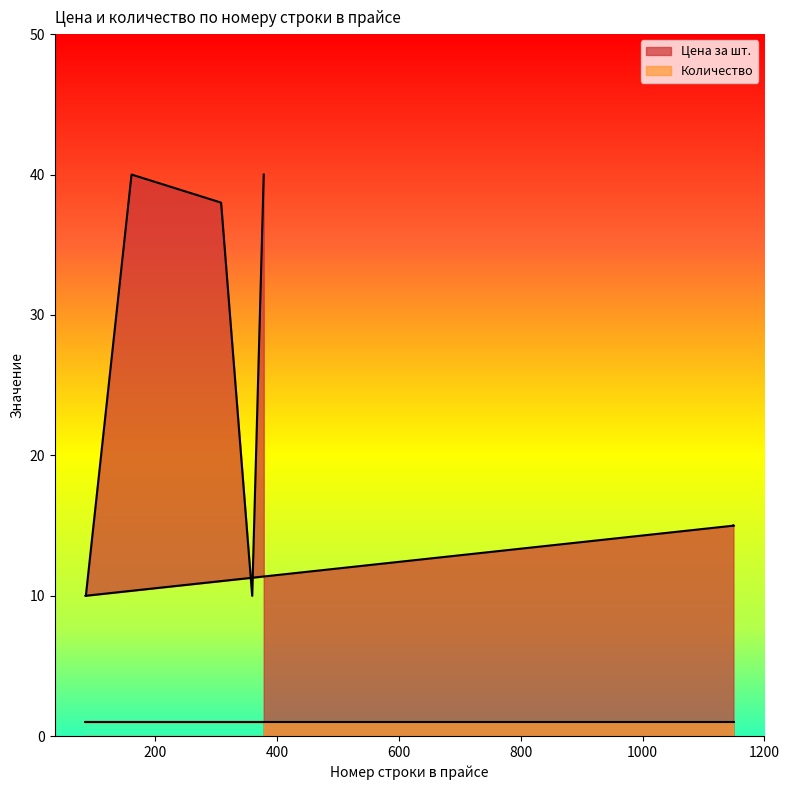

Which series has the largest range (max minus min)?

Цена за шт.